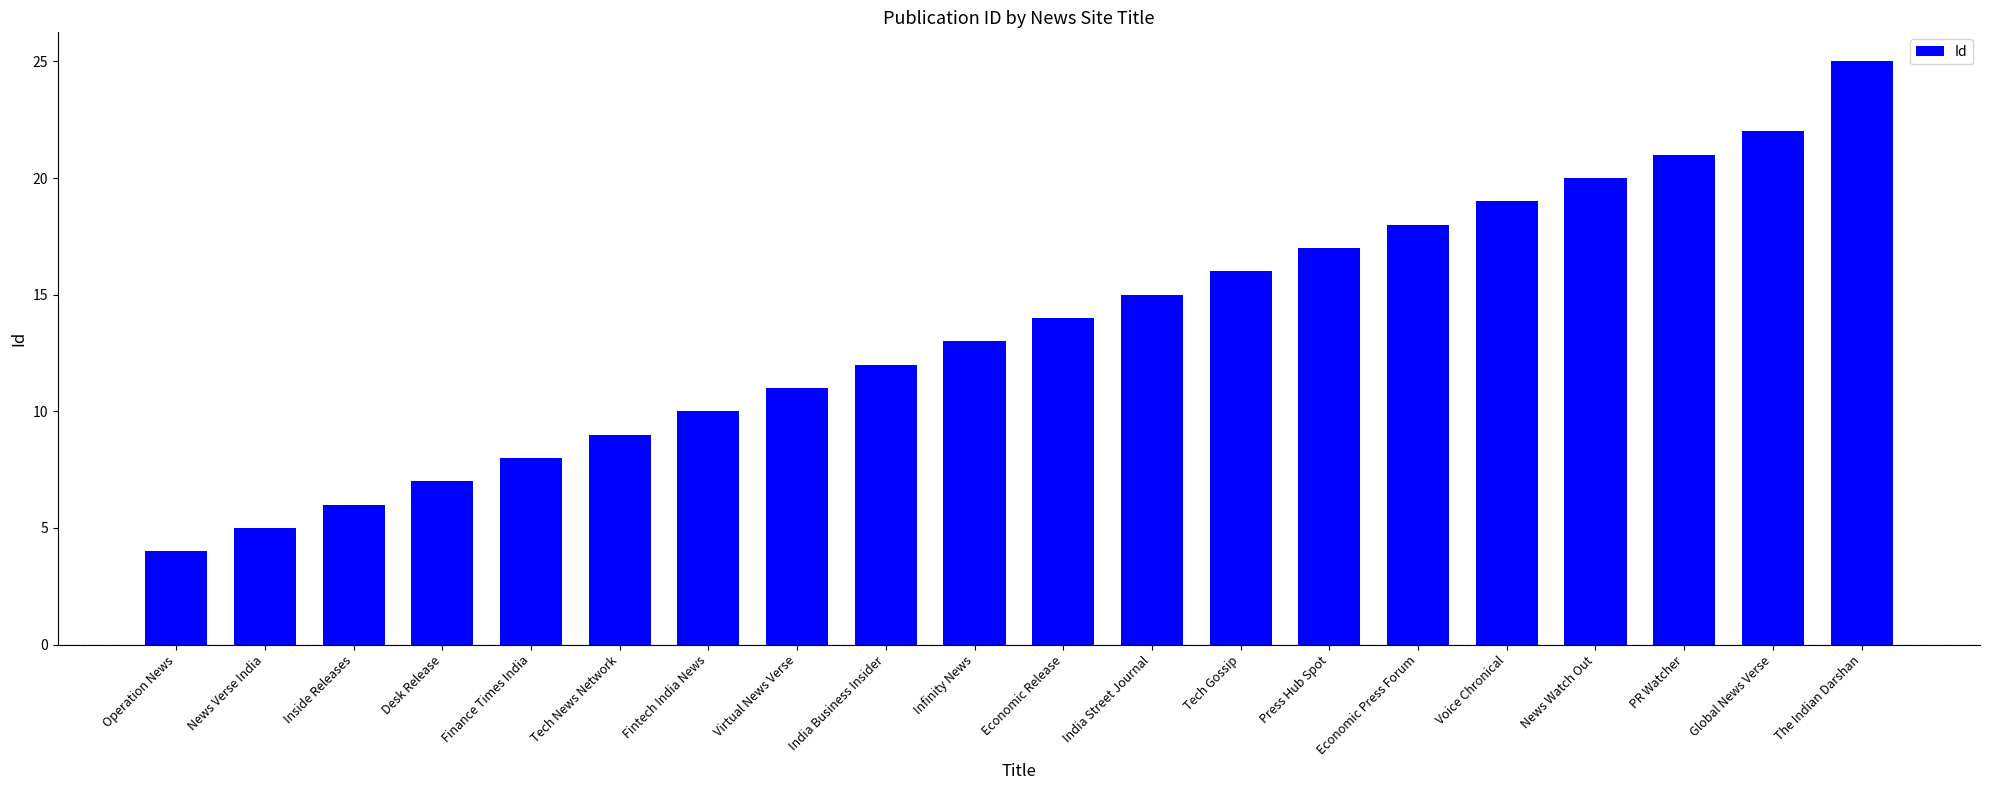

How many distinct data groups are displayed?

1